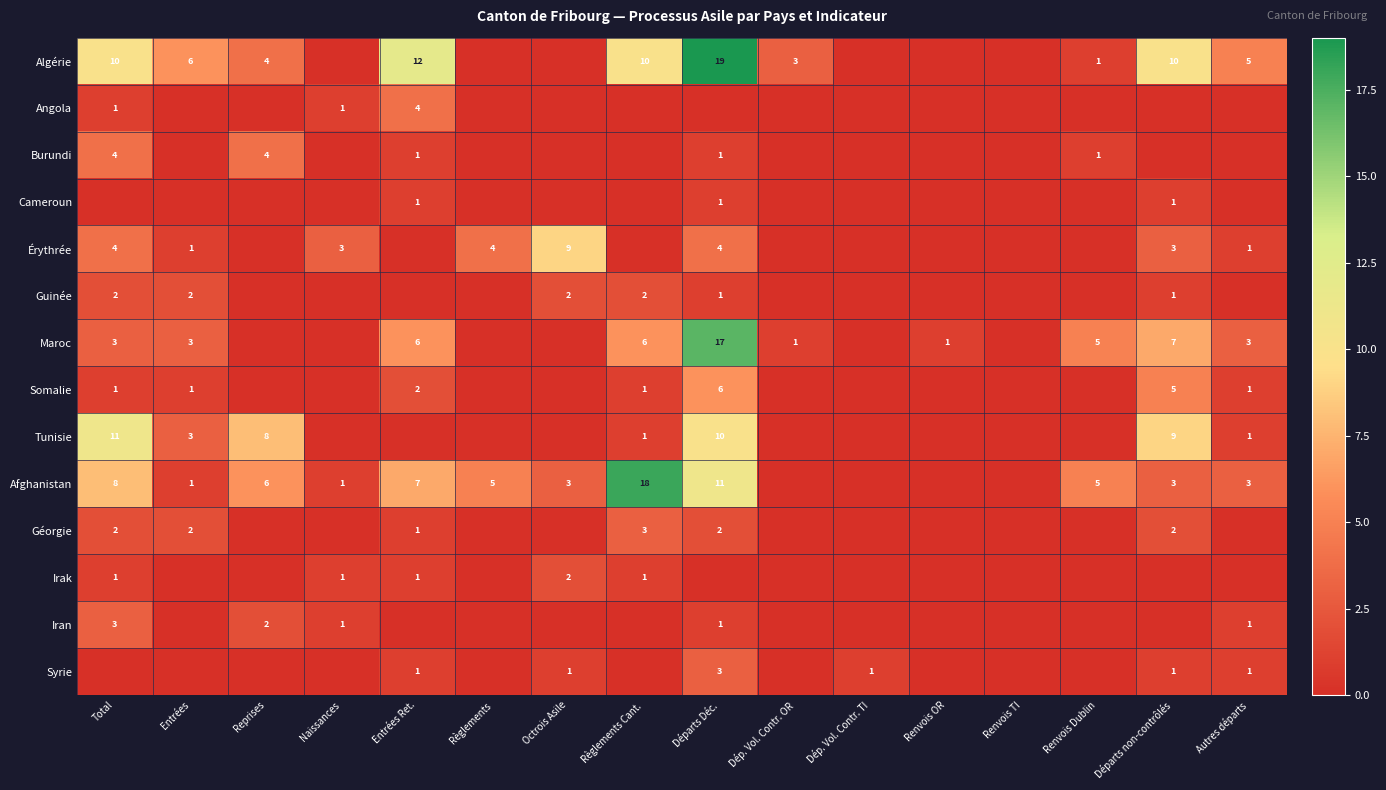

Which category has the highest value across all series?

Départs Déc.